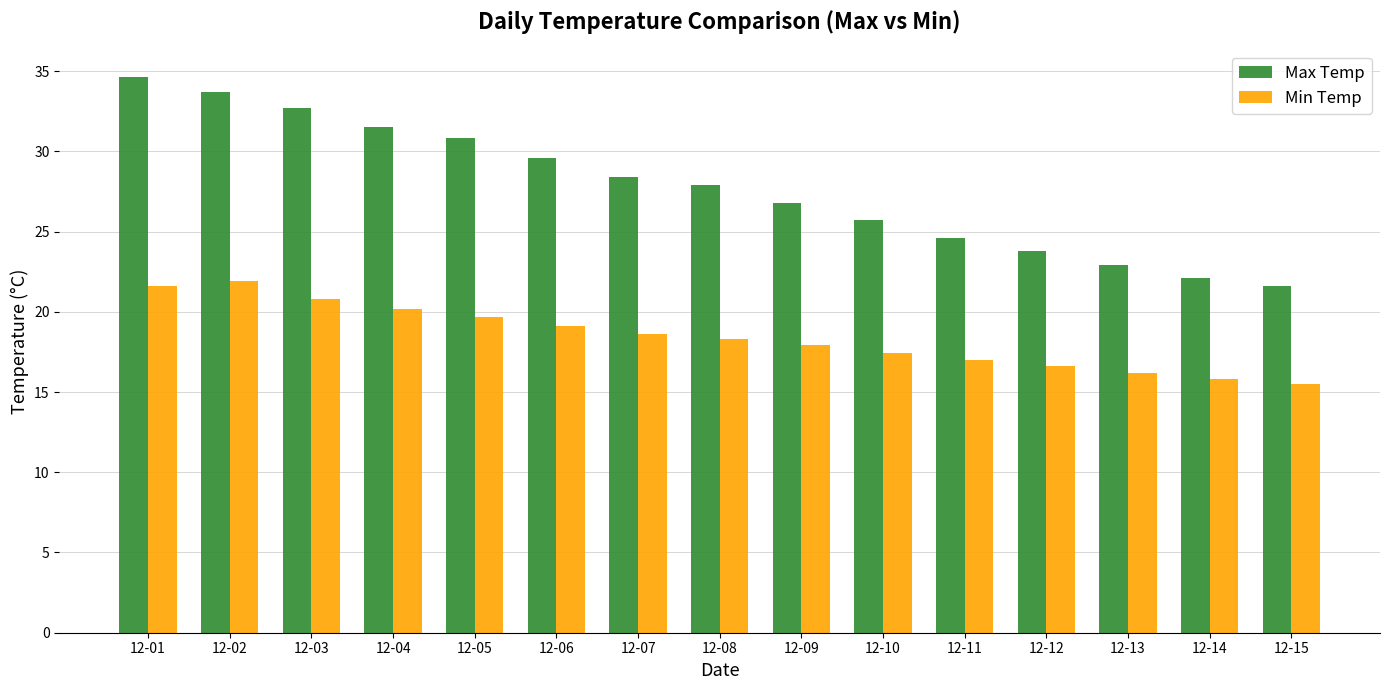

At how many categories does at least one series exceed 20?

15